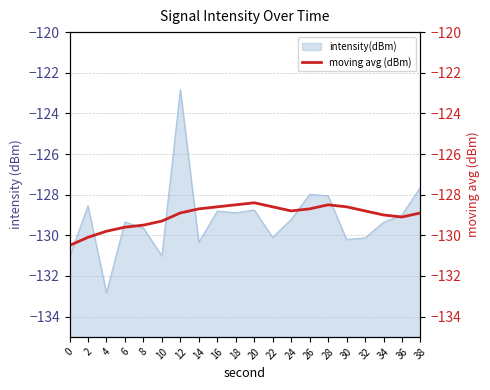

Where is the first local minimum?

24